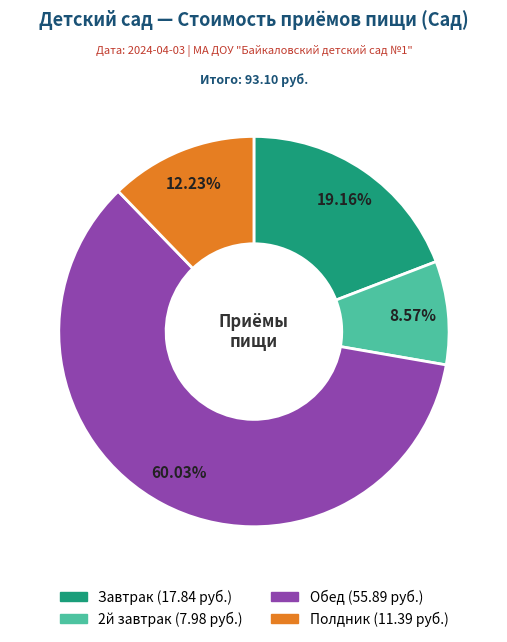

What is the ratio of the value at 2й завтрак to the value at Обед?

0.1